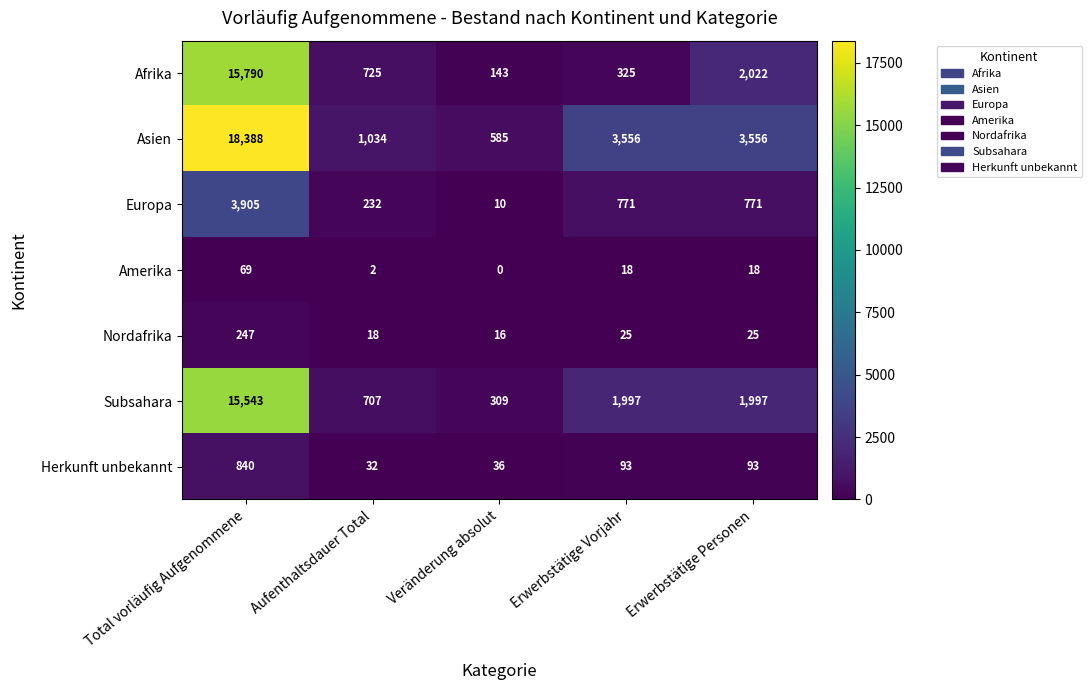

Between Aufenthaltsdauer Total and Erwerbstätige Personen, which series saw the biggest shift?

Asien